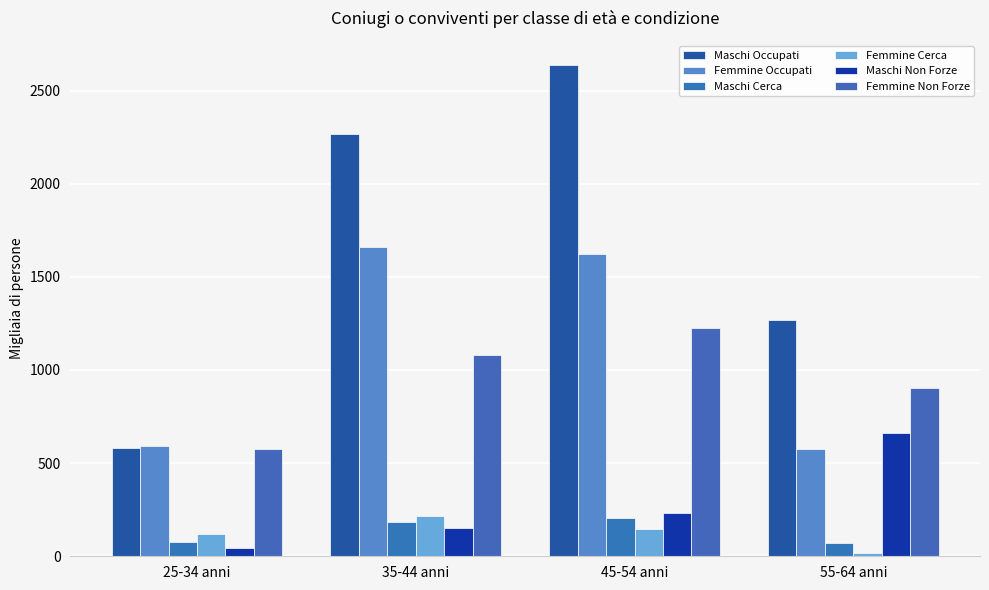

The value of Femmine Occupati at 45-54 anni is 1623.0. True or false?

True